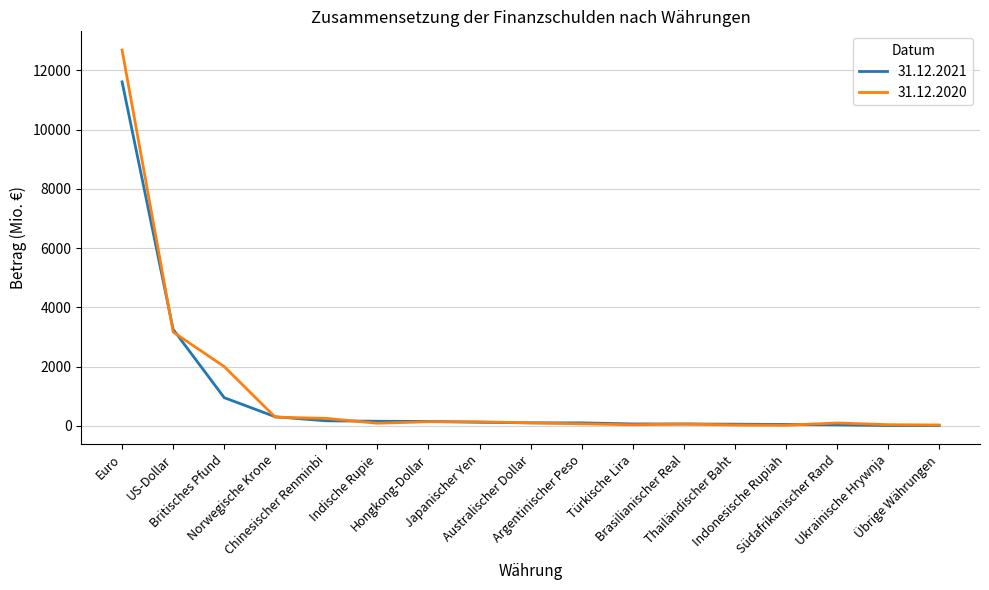

What is the greatest value displayed?

12684